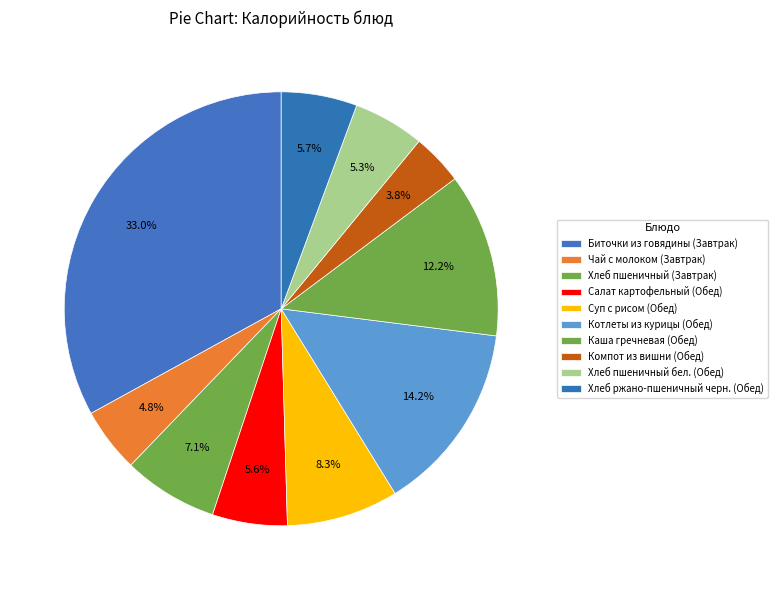

What is the change in value from Чай с молоком (Завтрак) to Салат картофельный (Обед)?

+11